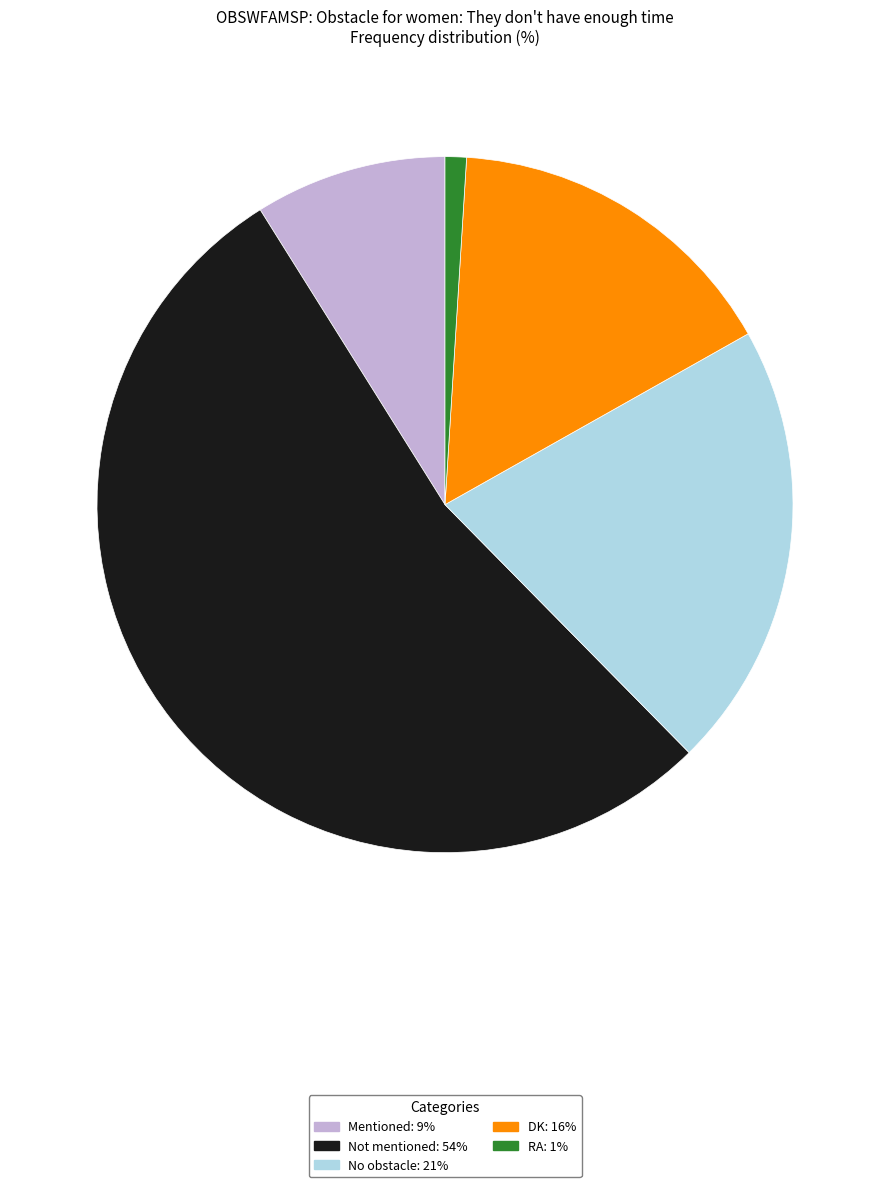

Count the number of slices in the pie.

5